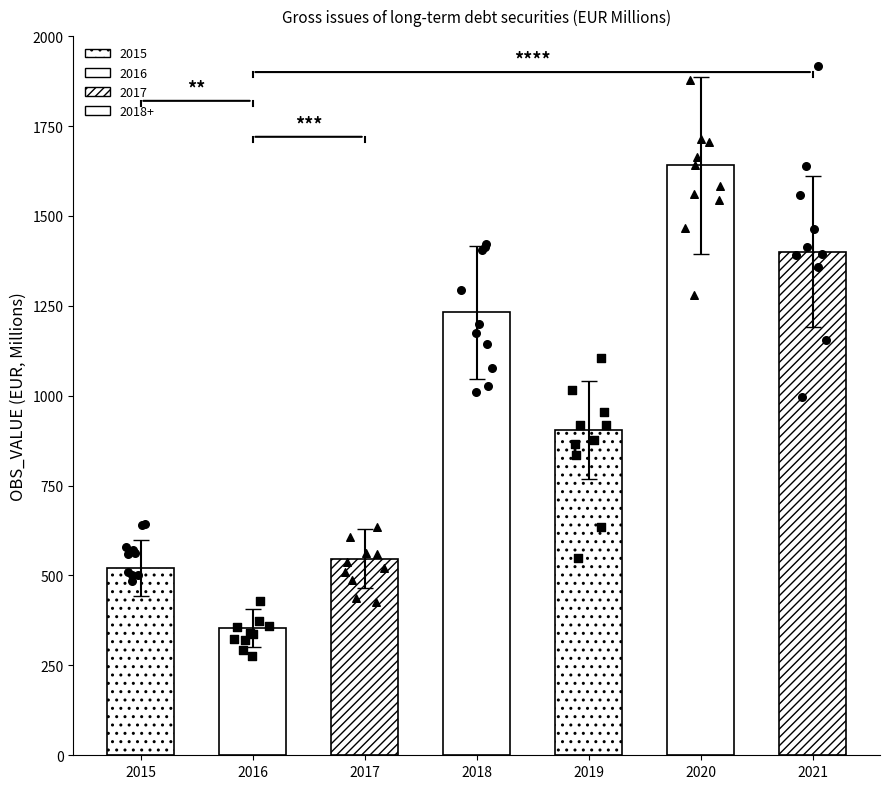

What is the change in value from 2020 to 2021?

-240.7